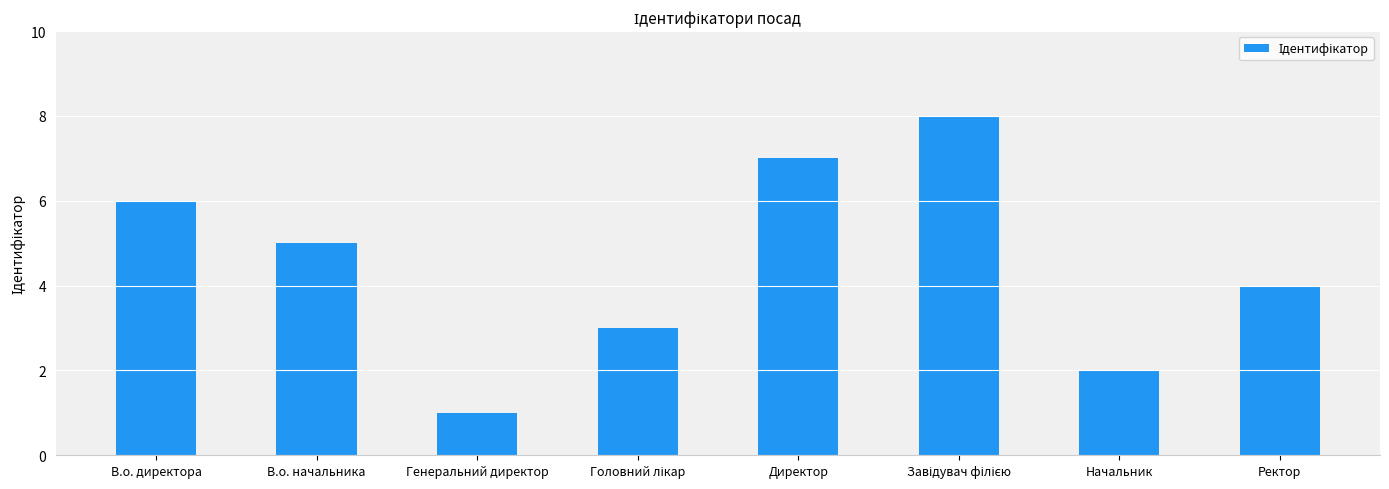

Are the bars horizontal?

No